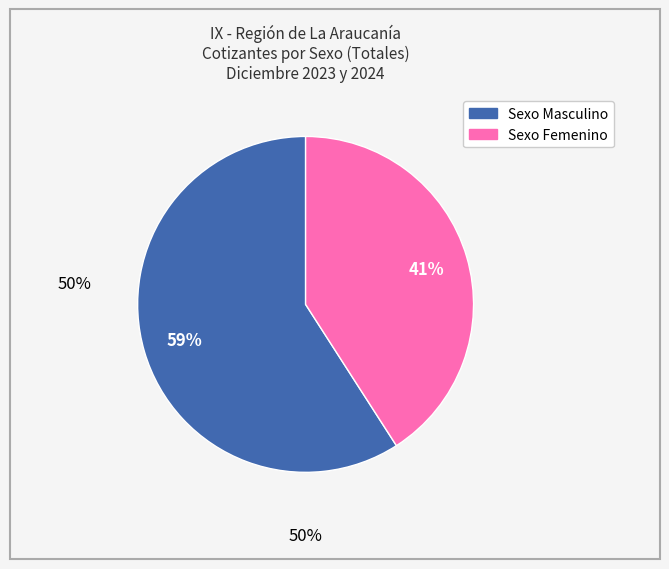

Does any single category account for the majority?

Yes